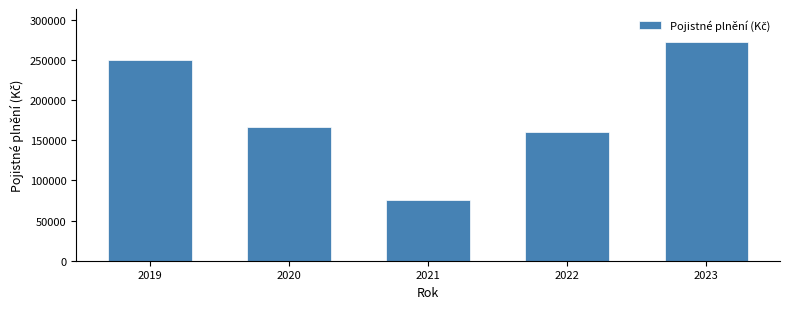

Reading left to right, list all the values displayed in this chart.

249554	166745	75599	159882	272568